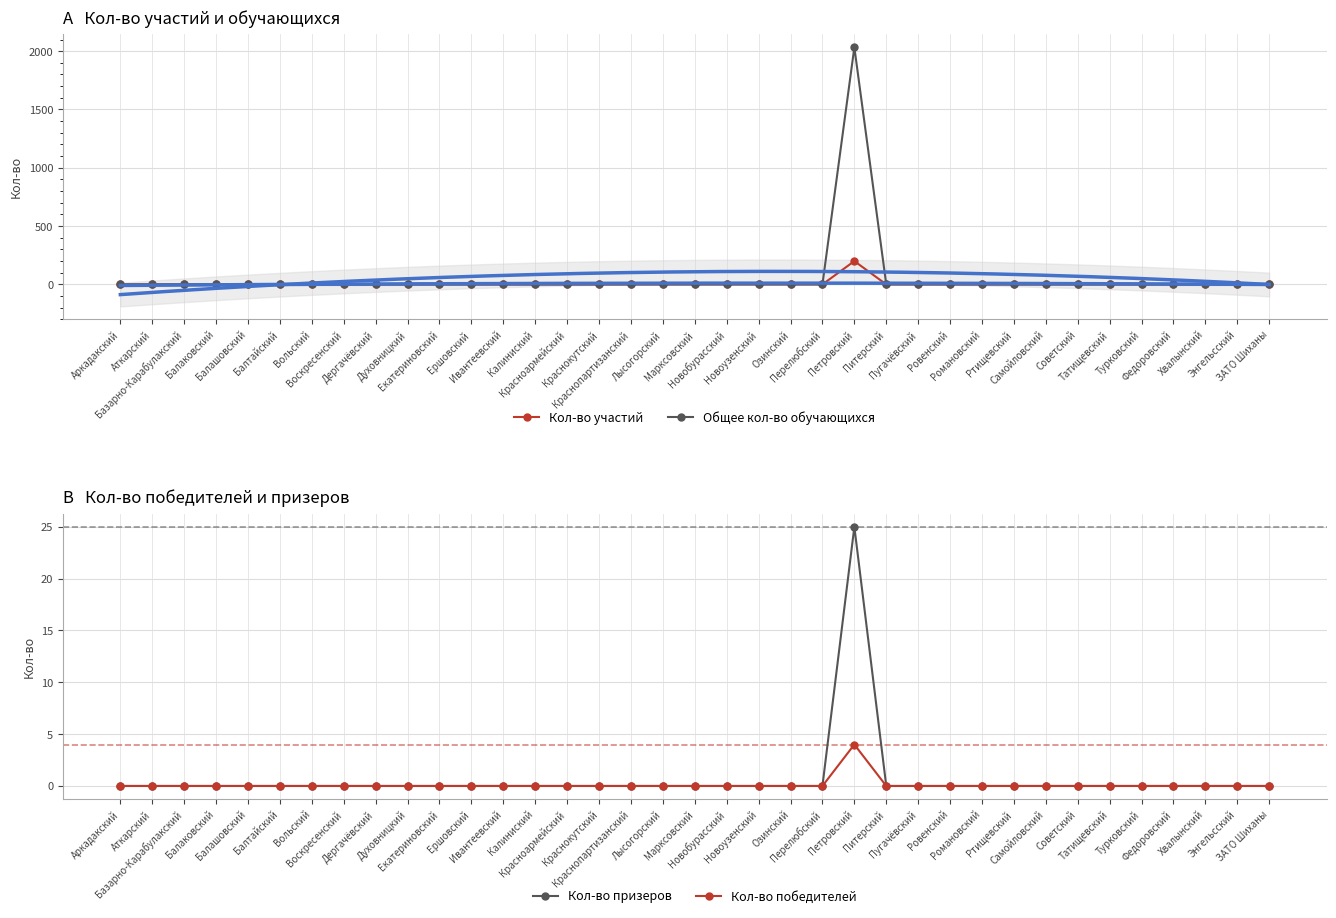

True or false: Кол-во призеров has a value of 0 at Аткарский.

True